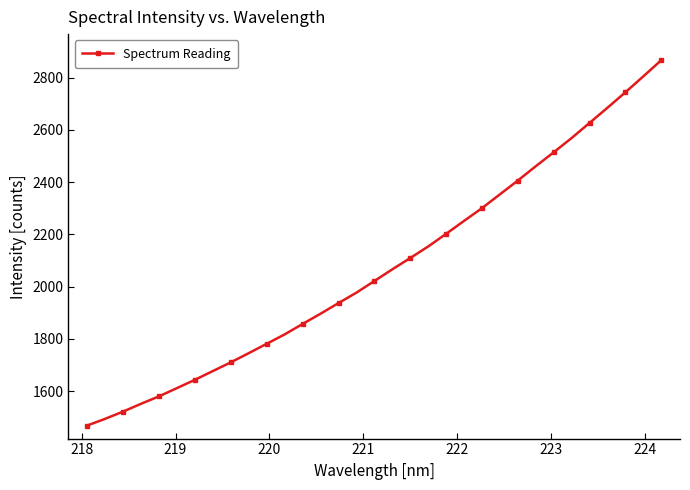

What is the maximum value shown in the chart?

2866.1